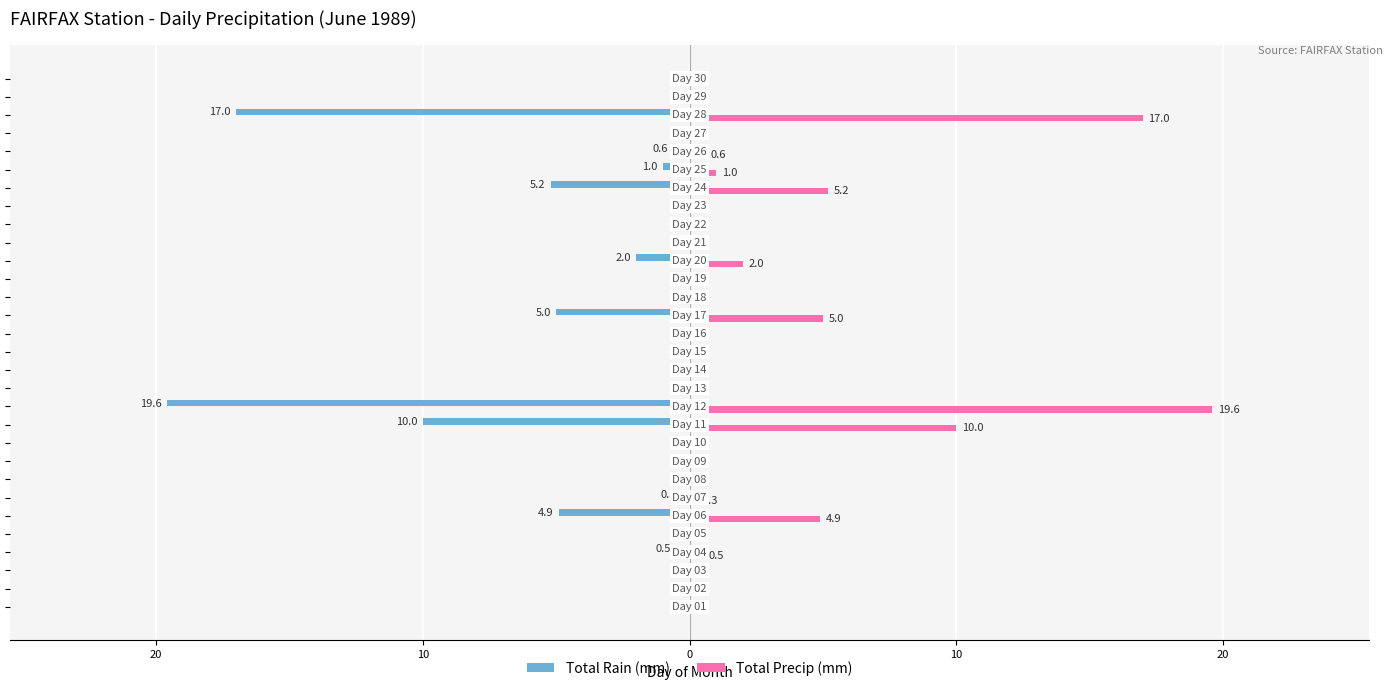

What are all the series names shown in the legend?

Total Rain (mm), Total Precip (mm)